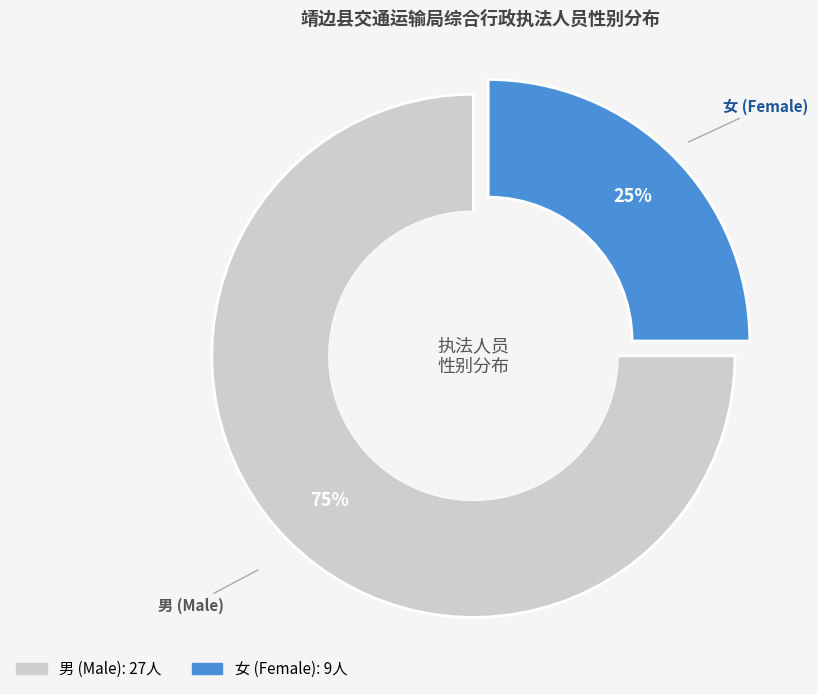

True or false: 女 (Female) accounts for 25% of the total.

True